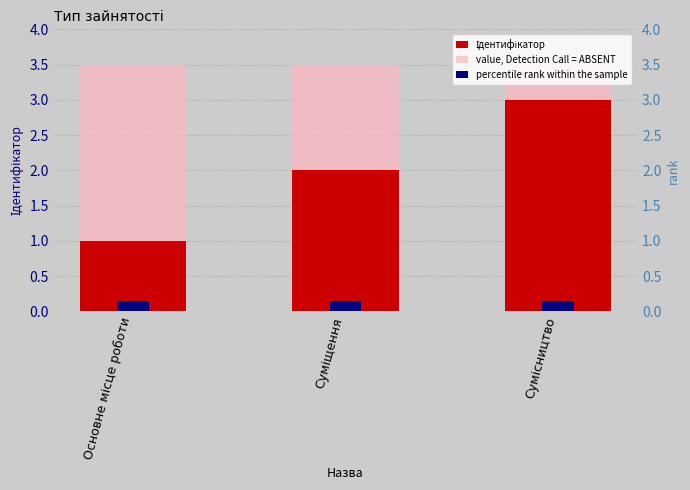

Which category has the highest value in the value, Detection Call = ABSENT series?

Основне місце роботи